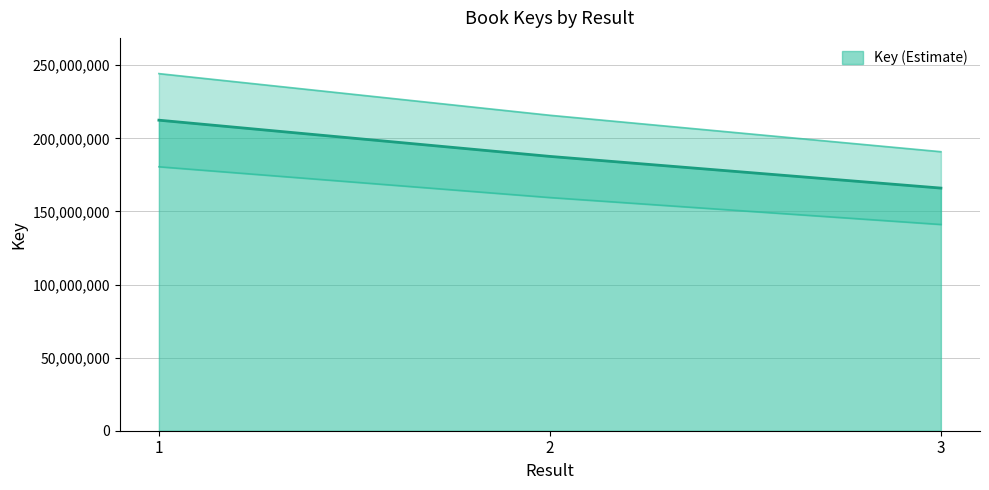

The chart shows a value of 75429614.4 at 3. True or false?

False